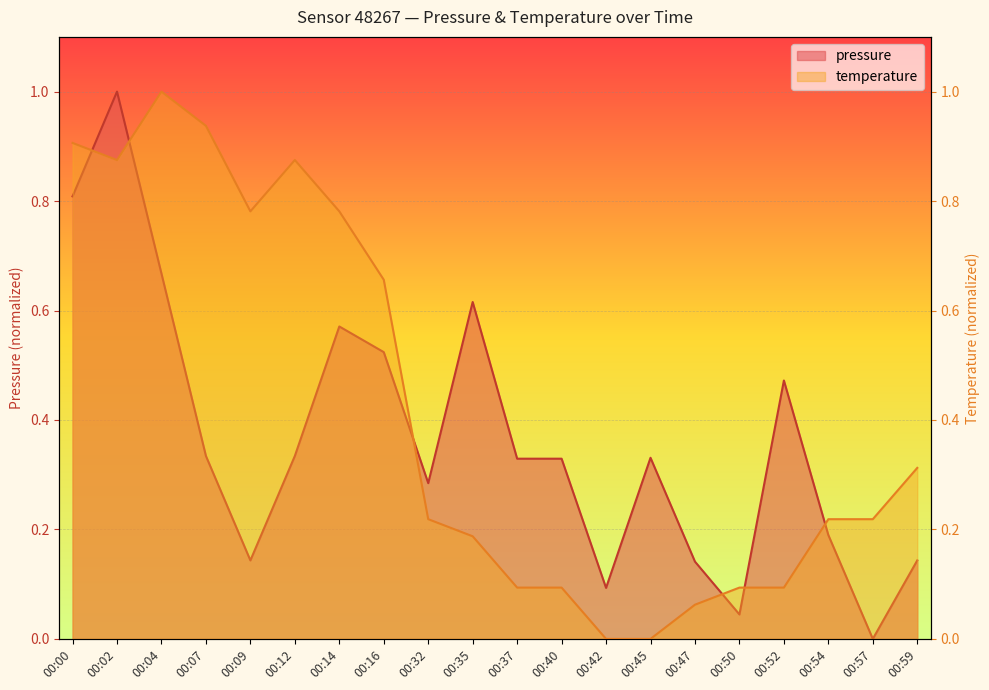

List the series in order of their peak value, lowest first.

temperature, pressure